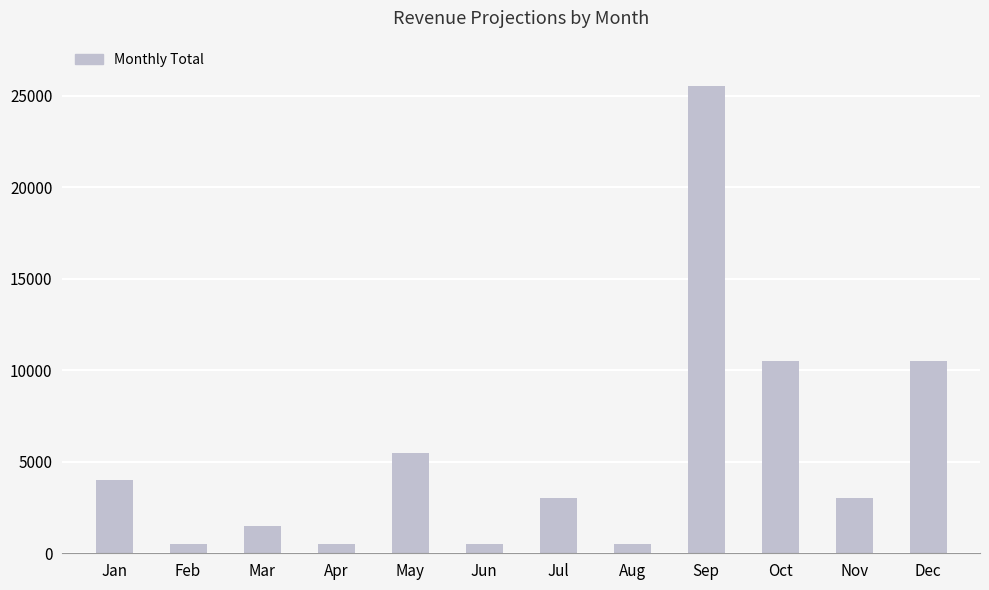

How many bars are there in total?

12